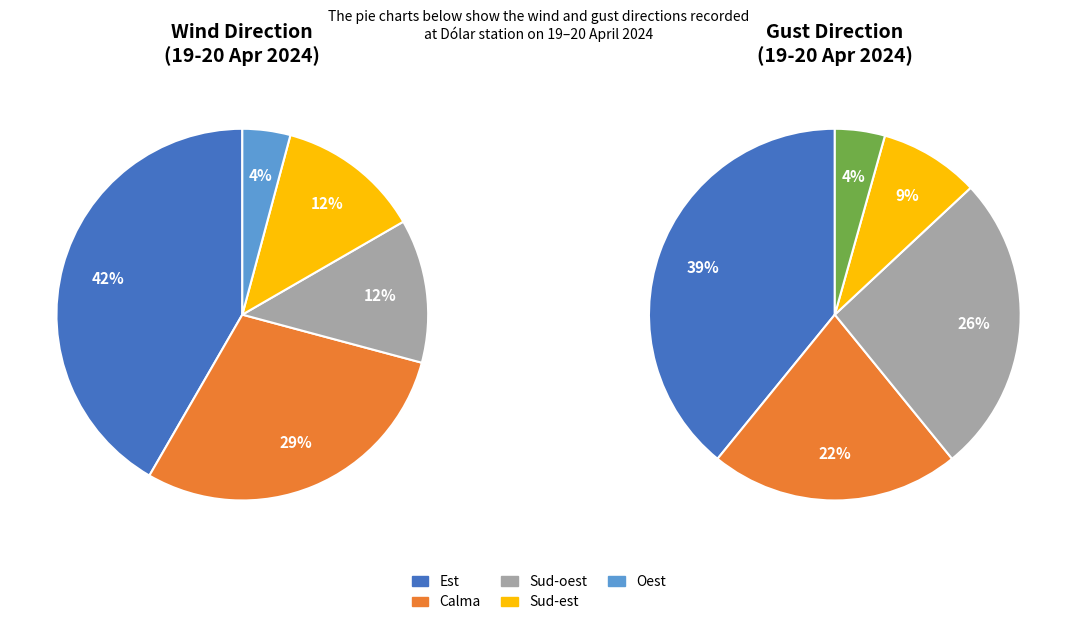

The Est slice represents 29% of the pie. True or false?

False